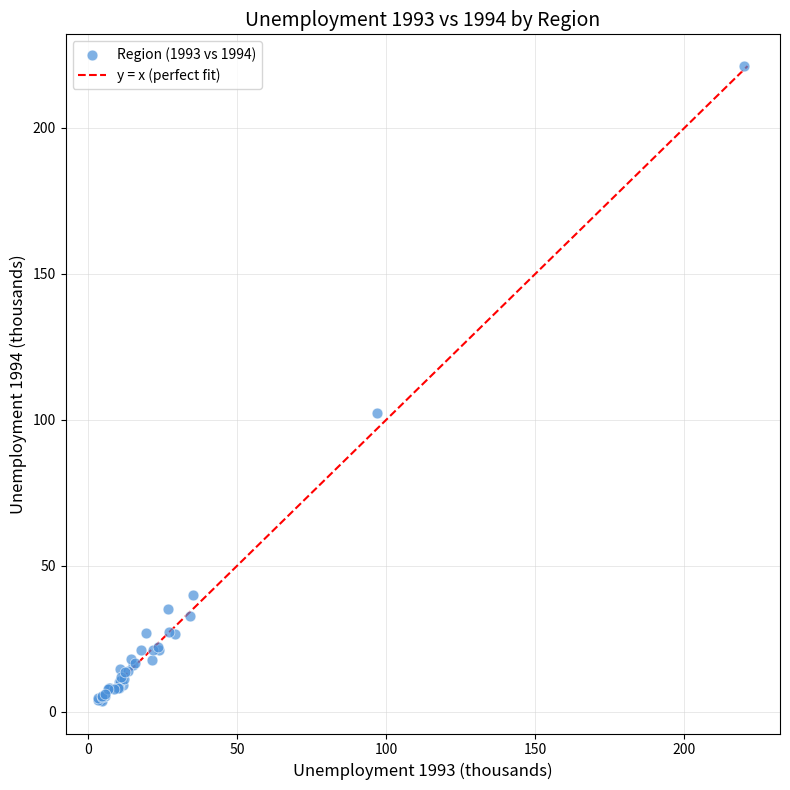

What Y value in the scatter plot is closest to 112?

102.4